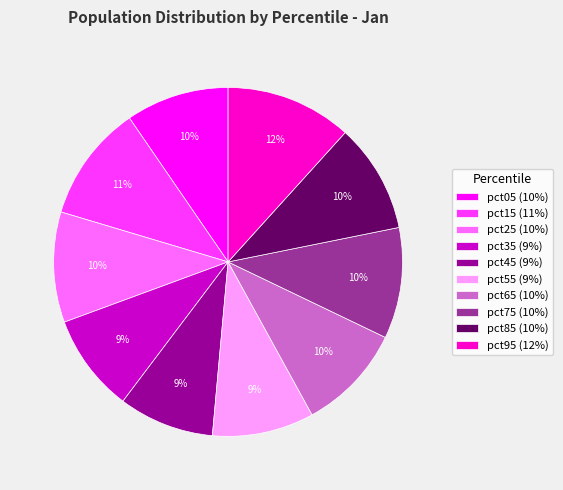

True or false: pct85 accounts for 10% of the total.

True